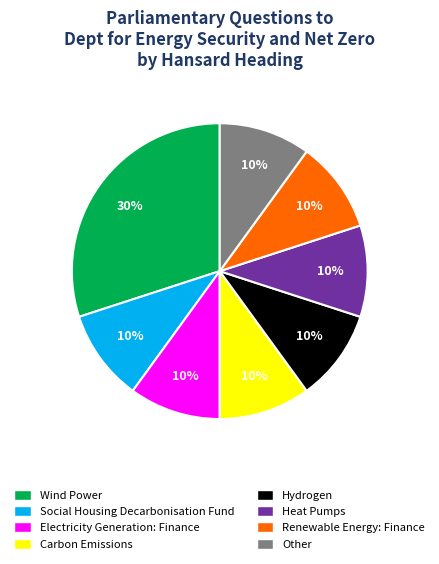

Combined, do Other and Heat Pumps account for over 50%?

No